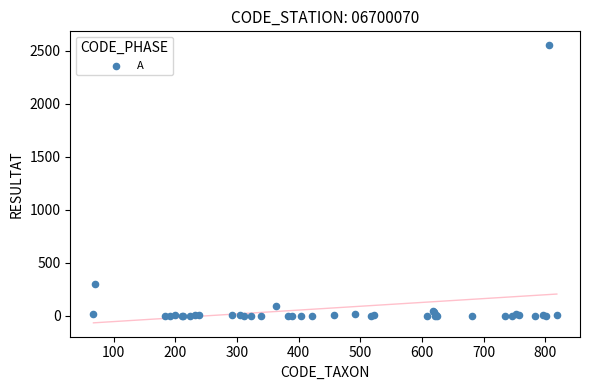

What Y value in the scatter plot is closest to 1276?

299